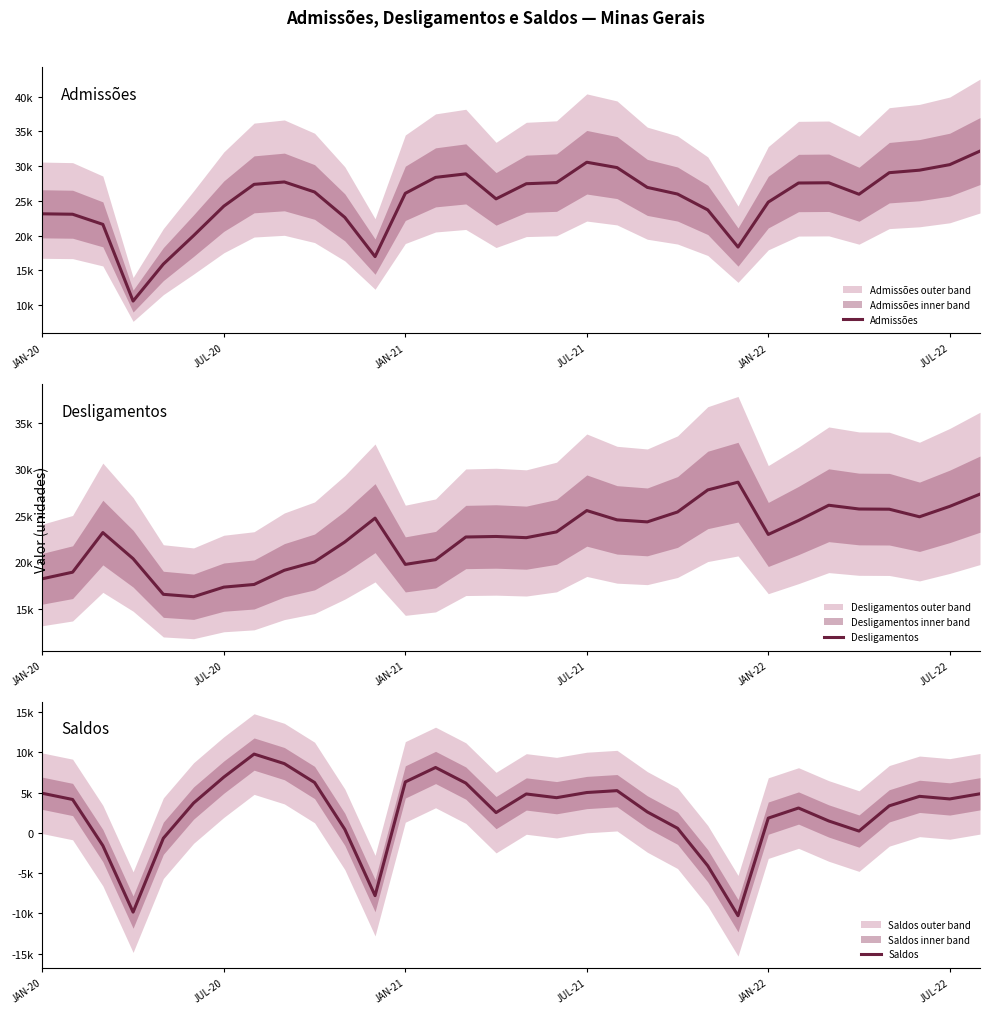

The Admissões series shows 15873 at JUL-20. True or false?

False